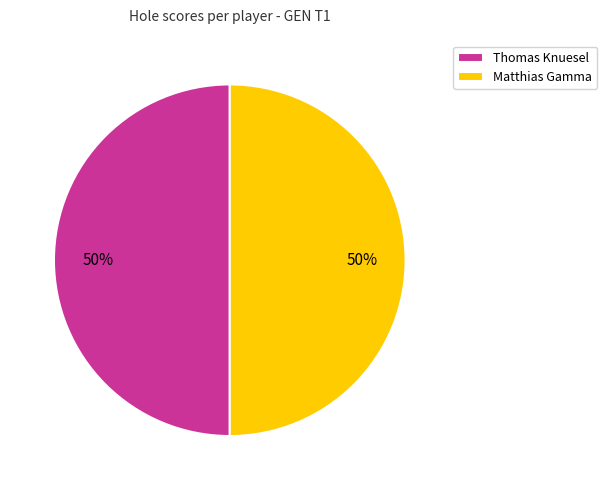

To the nearest percent, what percentage of the pie is Matthias Gamma?

50%